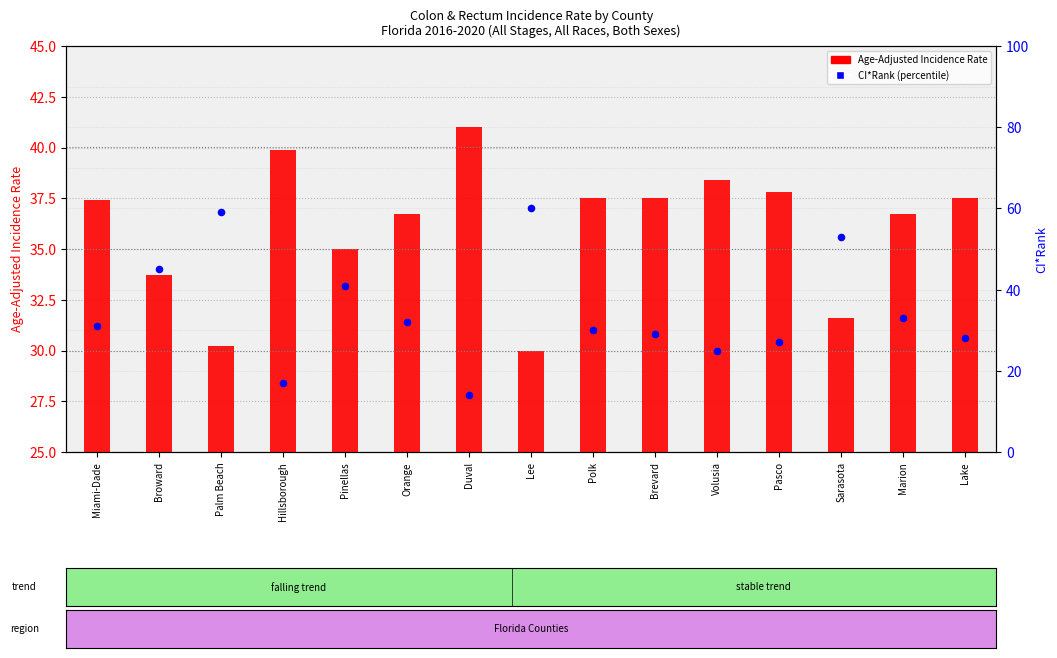

Which series contains the highest Y value?

CI*Rank